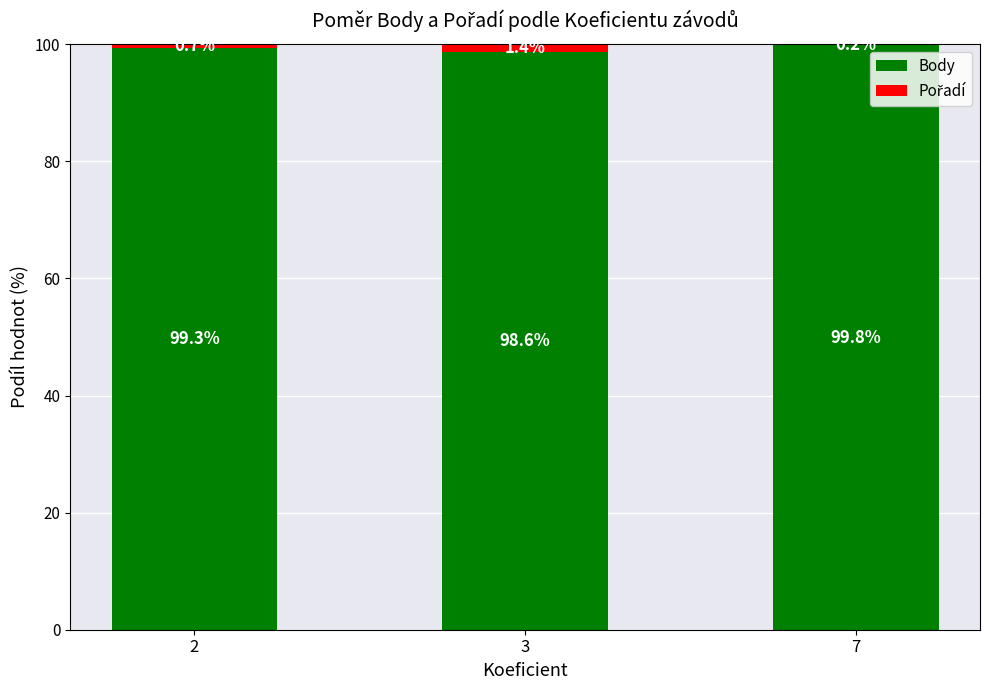

What is the total value across all series at 3?

100.0